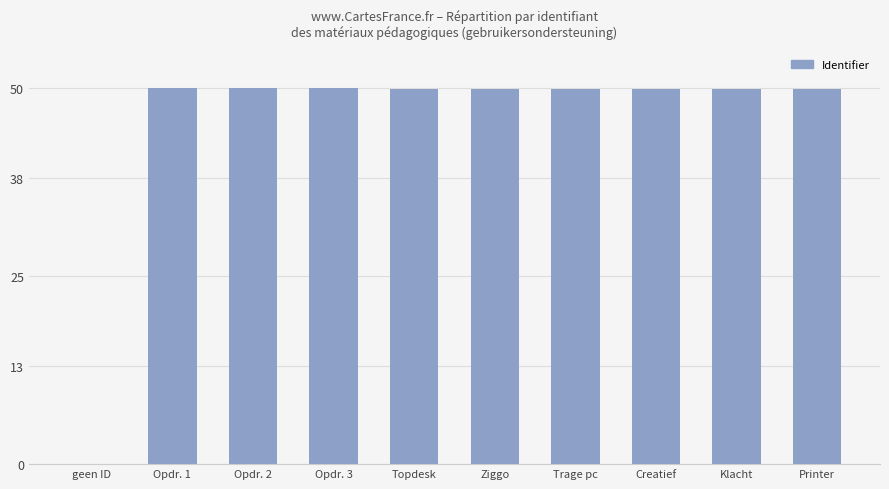

What is the sum of all values?

448.6